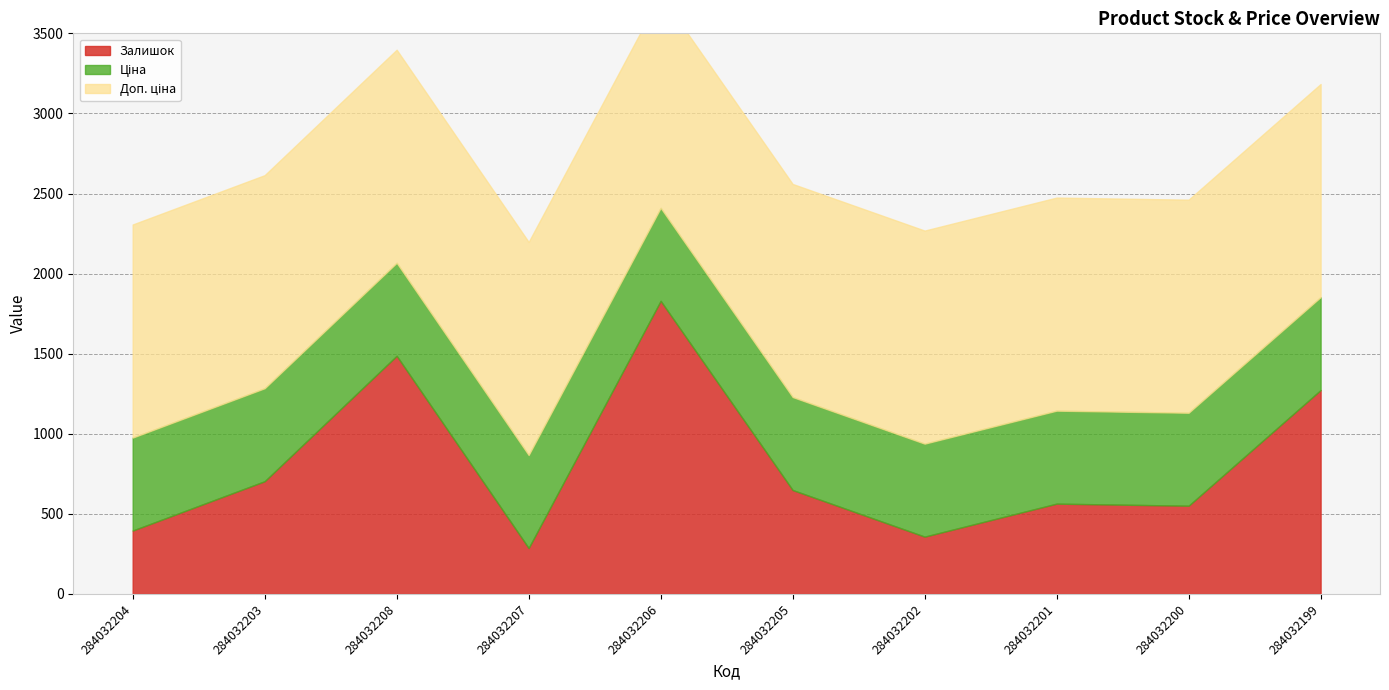

Between which two adjacent categories do Залишок and Ціна first intersect?

284032204 and 284032203